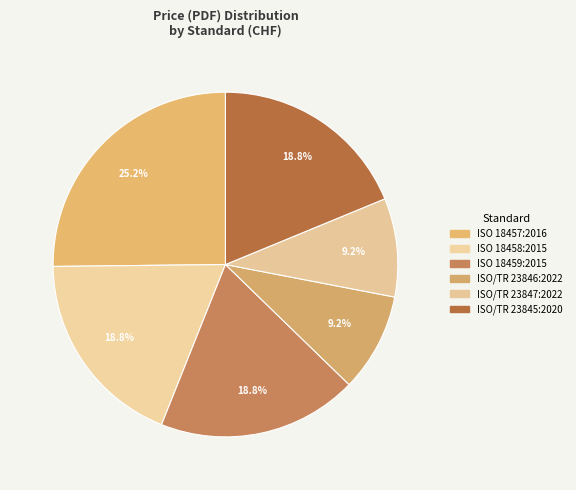

Between ISO 18457:2016 and ISO/TR 23847:2022, which is larger?

ISO 18457:2016